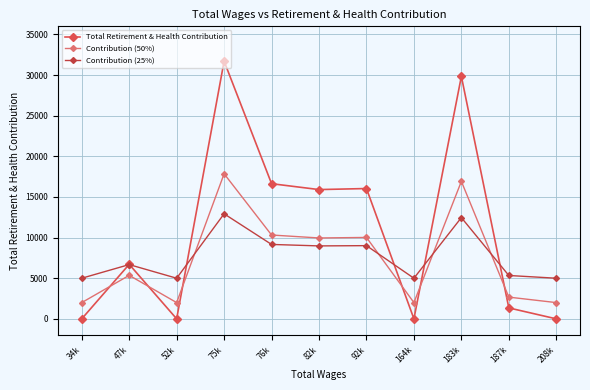

True or false: Contribution (50%) and Contribution (25%) cross at least once.

True